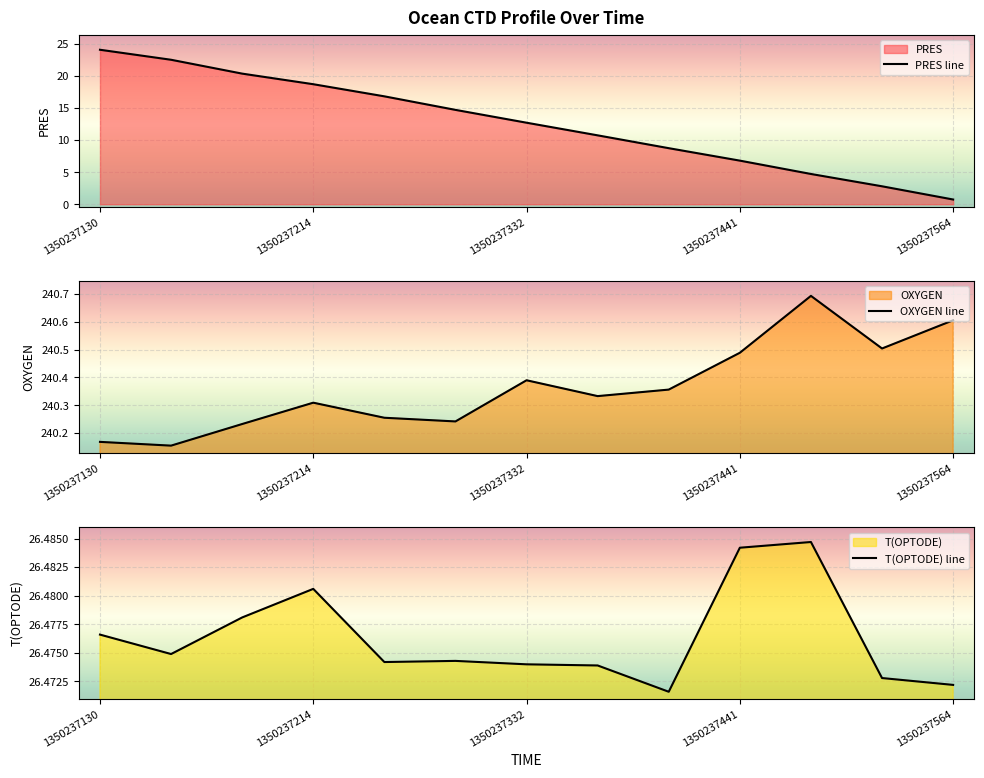

At how many categories does at least one series exceed 16?

13